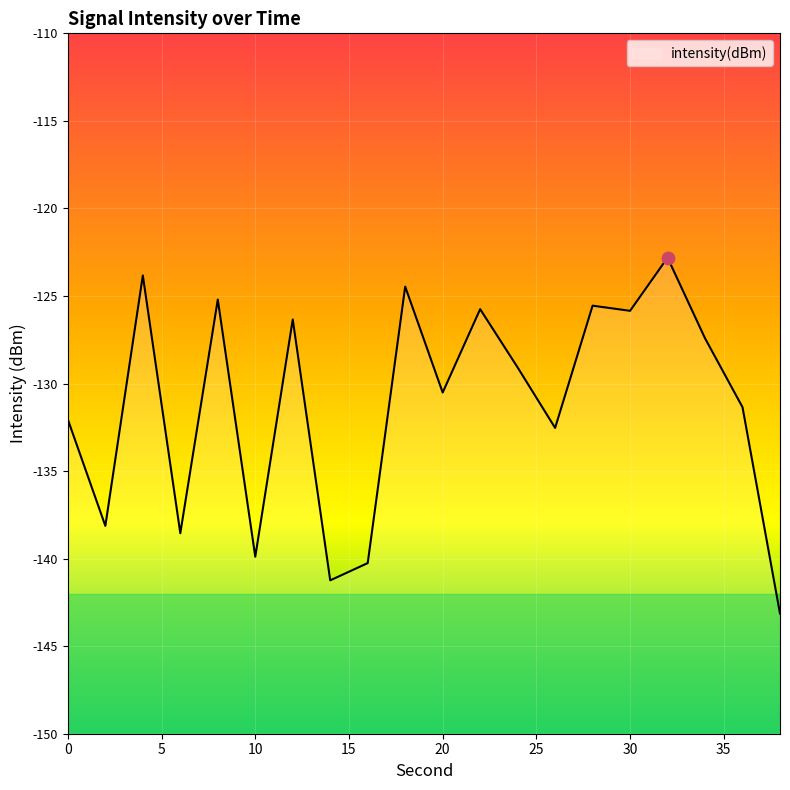

What is the change in value from 4 to 20?

-6.7